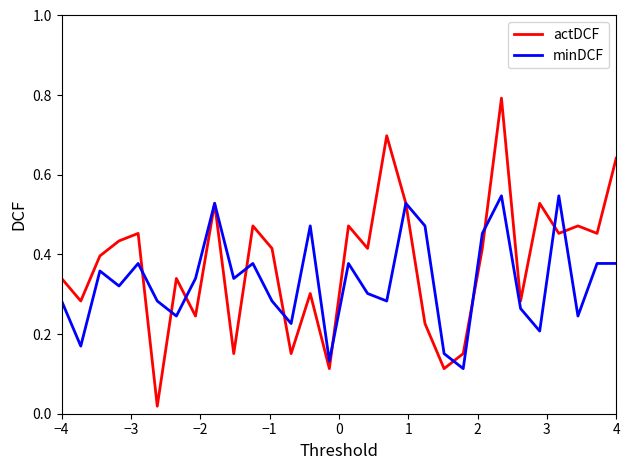

Which series ends up on top after the final intersection of minDCF and actDCF?

actDCF